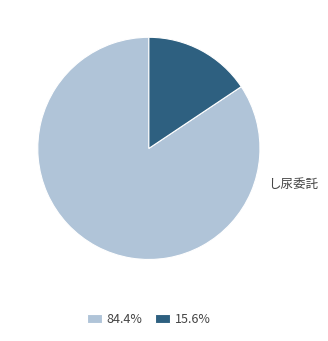

Approximately how many times larger is the value at 84.4% compared to 15.6%?

5.4